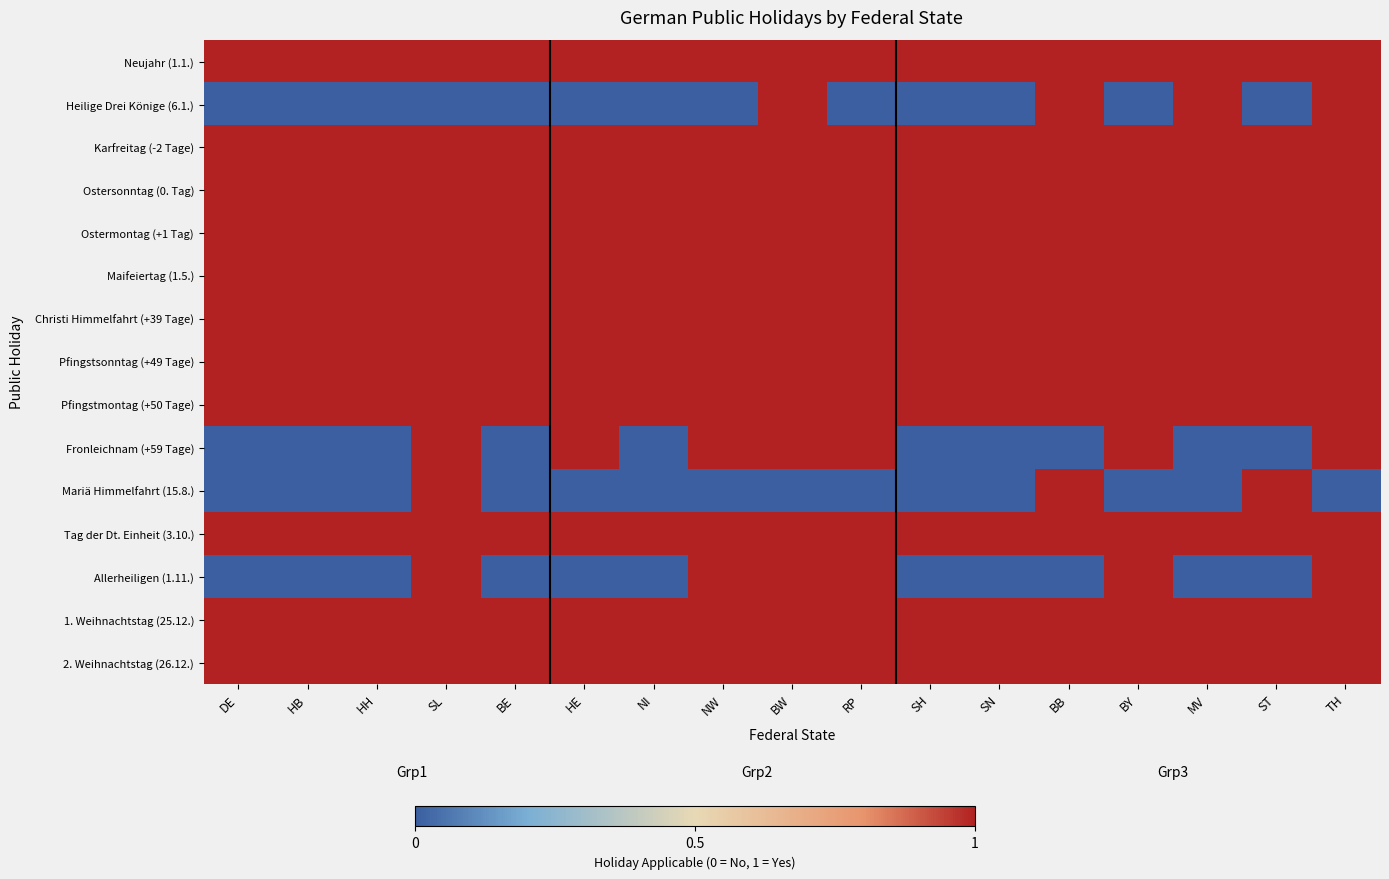

What is the difference between the highest and lowest values at NW?

1